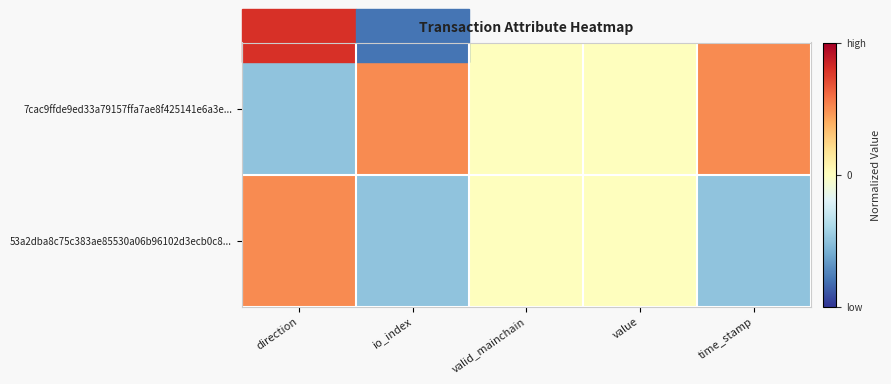

Which series has the widest spread of values?

7cac9ffde9ed33a79157ffa7ae8f425141e6a3e...